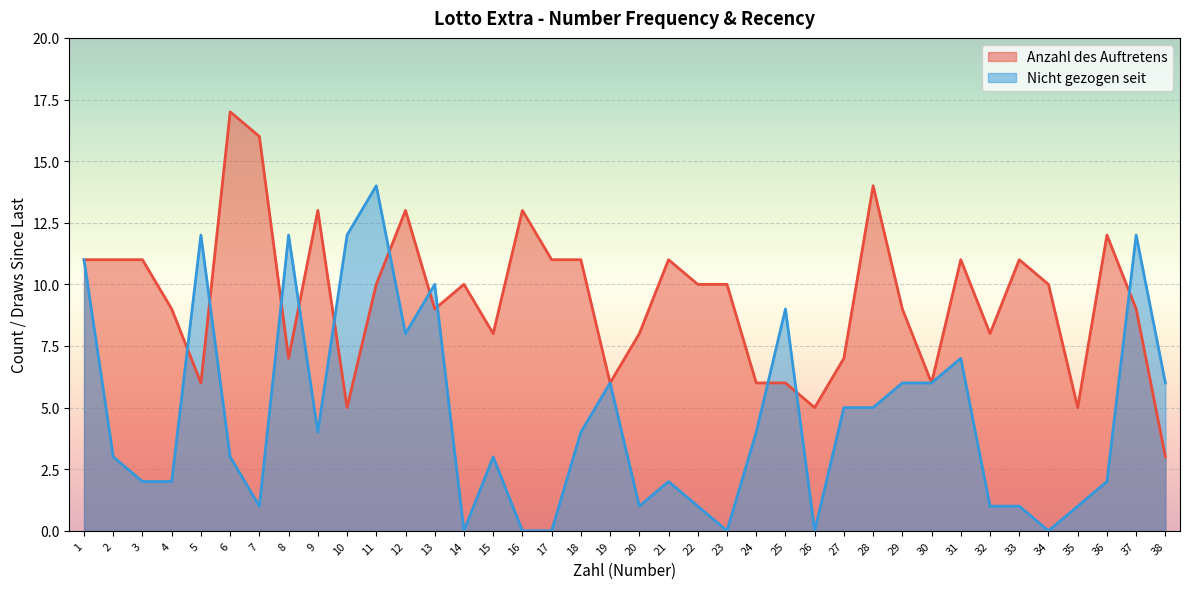

What are all the series names shown in the legend?

Anzahl des Auftretens, Nicht gezogen seit